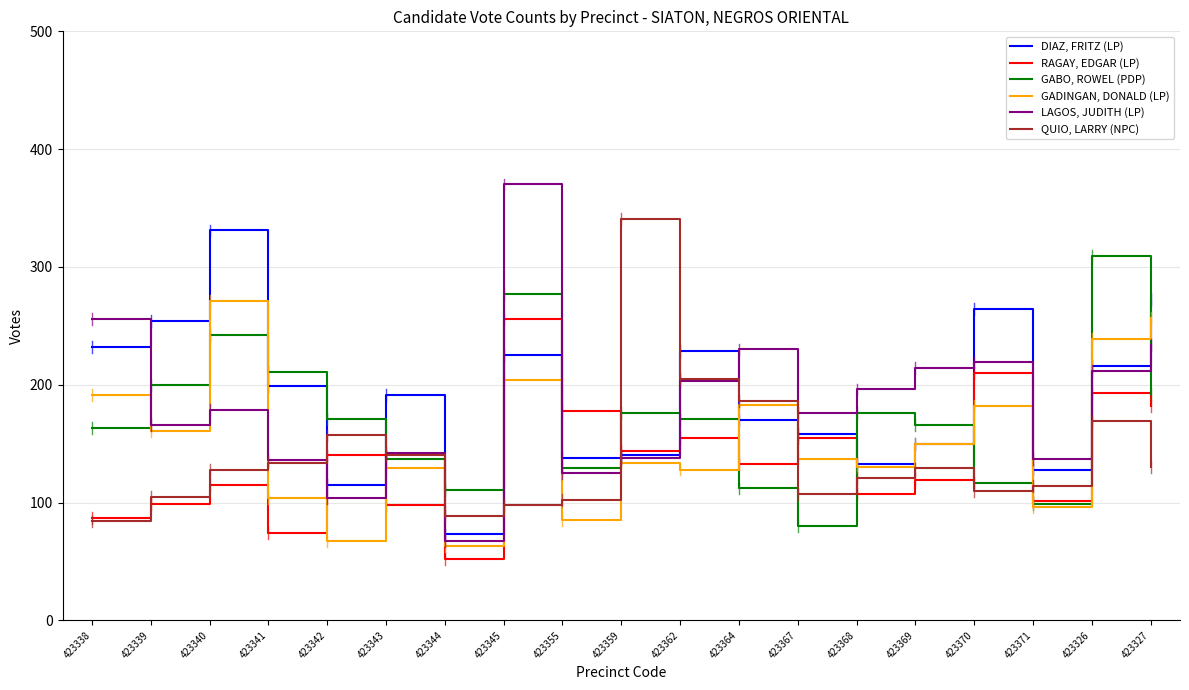

Which series has the widest spread of values?

LAGOS, JUDITH (LP)